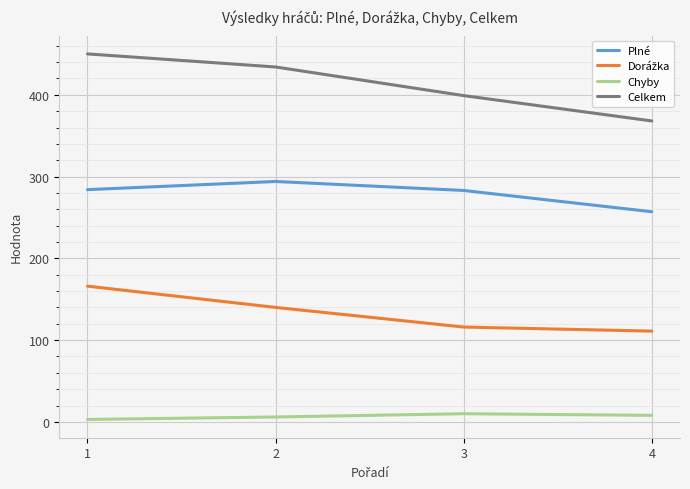

True or false: Celkem and Plné cross at least once.

False